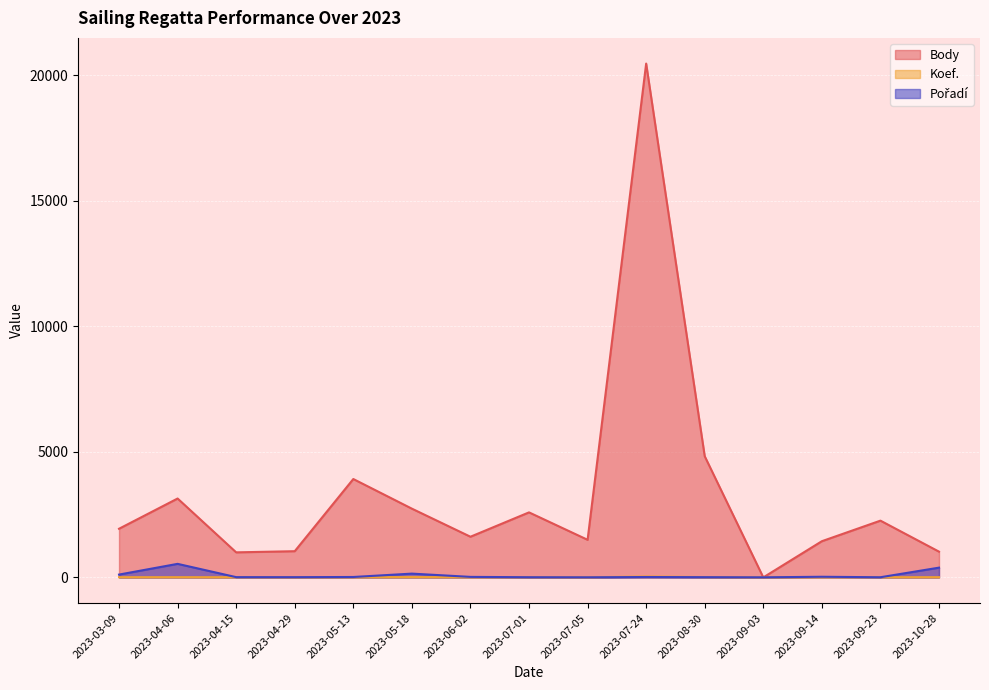

What is the difference between the highest and lowest values at 2023-05-18?

2725